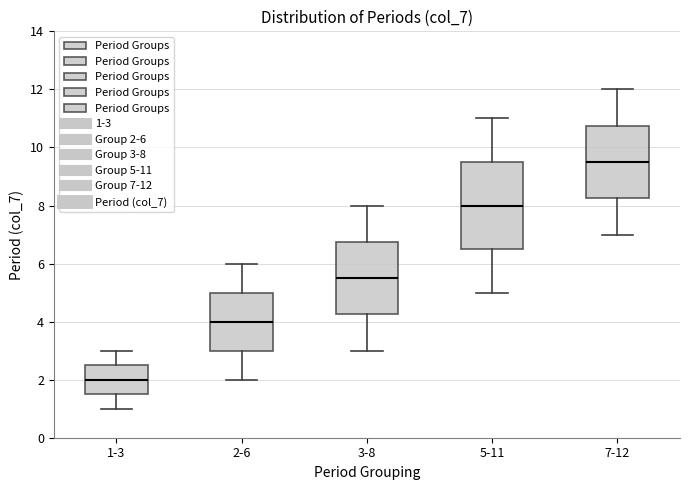

Which box is the tallest, from its lower edge to its upper edge?

5-11